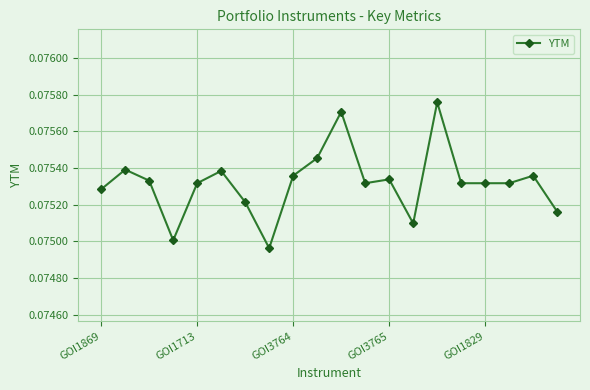

How many values are between 0 and 1?

20